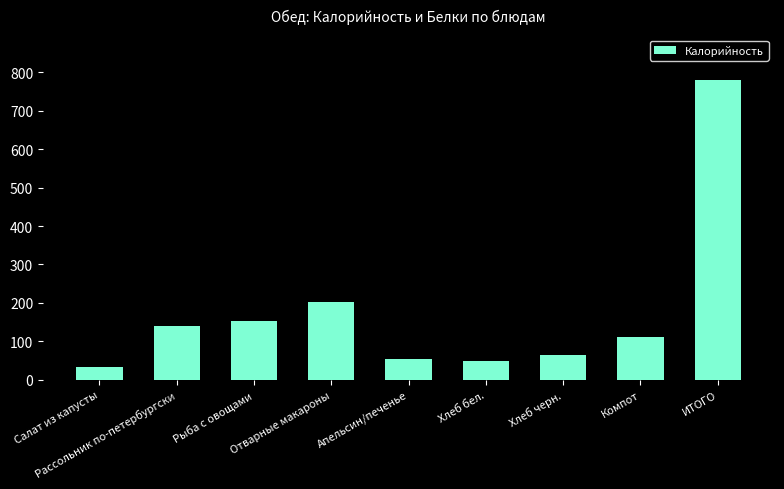

What is the sum of all values?

1585.8